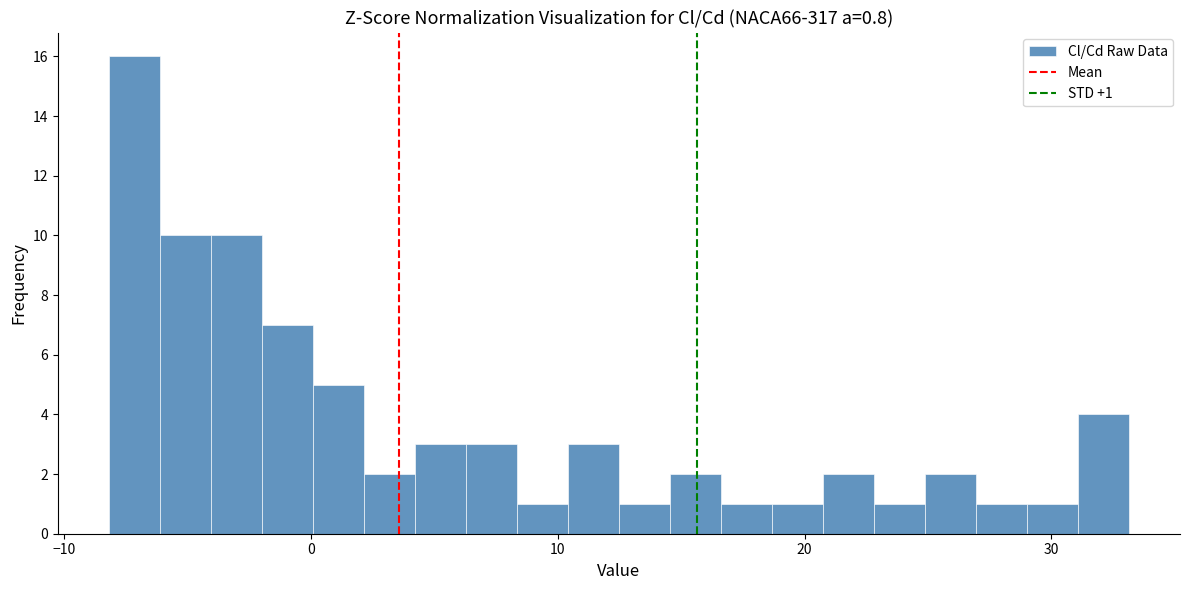

Read against the x-axis, roughly where is the centre of the tallest bar?

-7